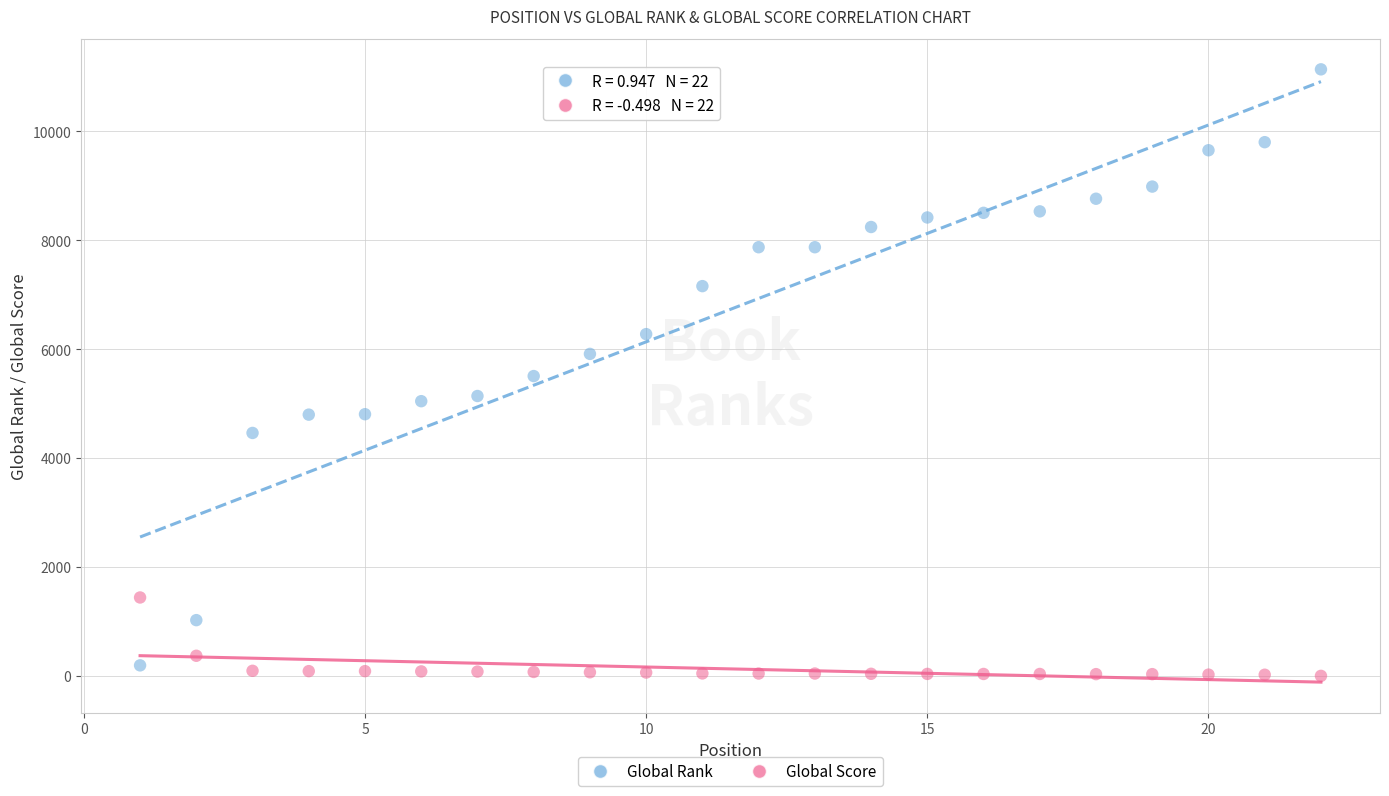

Which series reaches the maximum Y coordinate?

Global Rank